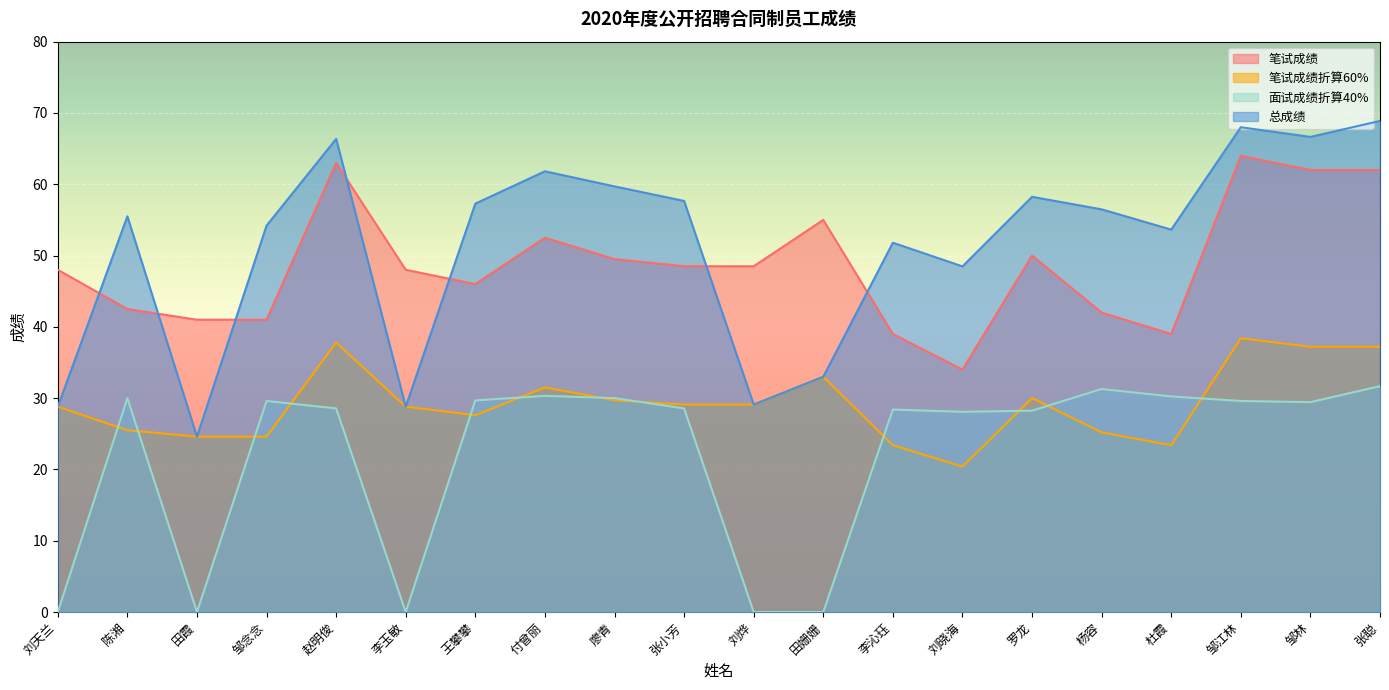

True or false: 笔试成绩 has more than 2 interior local peaks.

True